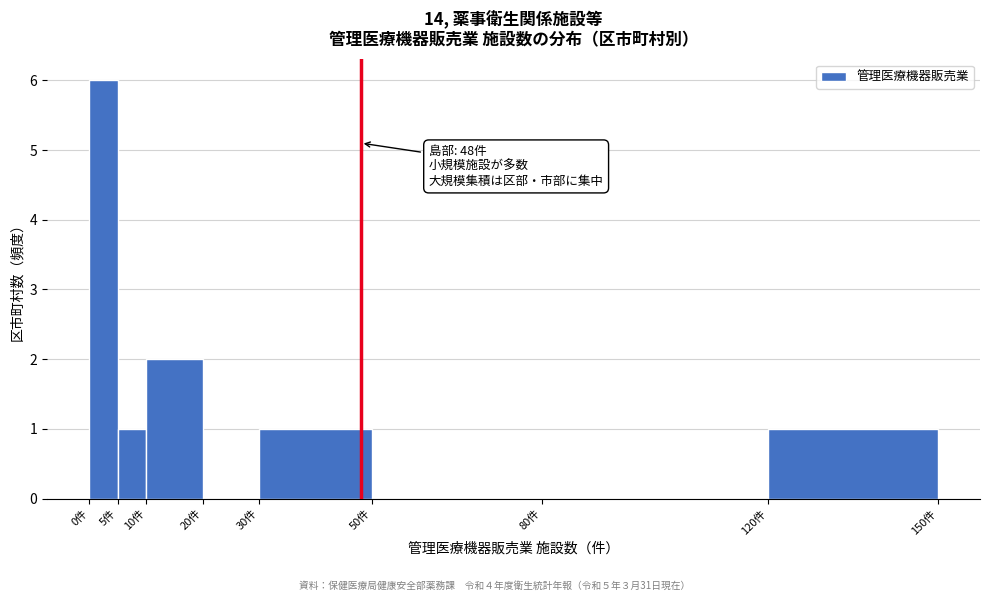

Over which range of the x-axis is the bar tallest?

0 to 5